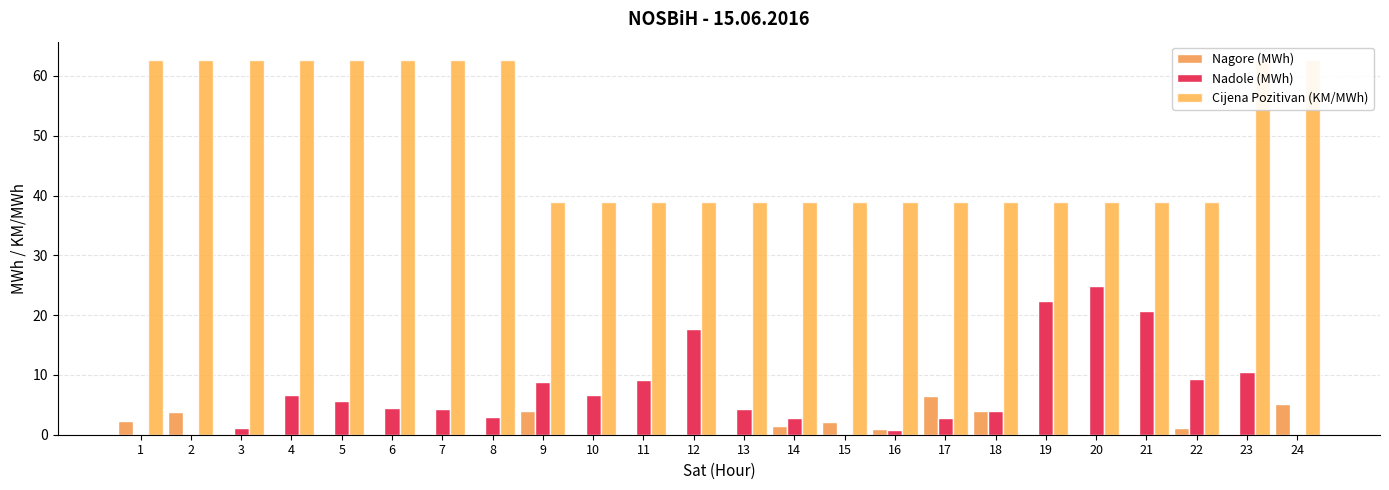

At how many categories does at least one series exceed 29?

24